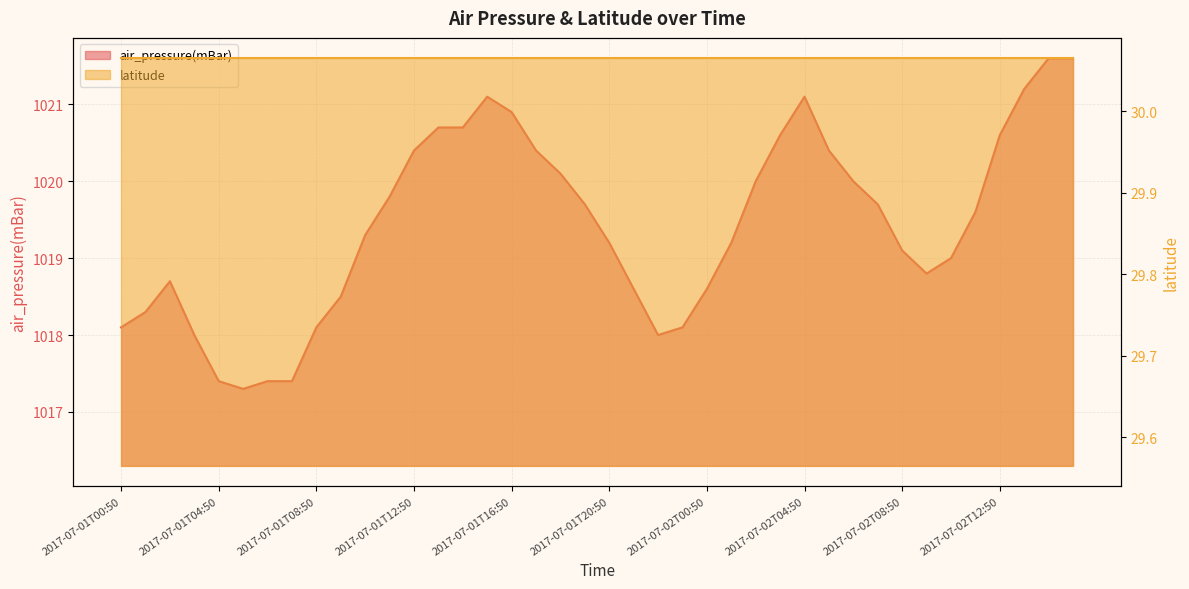

Rank the categories by value from lowest to highest.

2017-07-01T05:50, 2017-07-01T04:50, 2017-07-01T06:50, 2017-07-01T07:50, 2017-07-01T03:50, 2017-07-01T22:50, 2017-07-01T00:50, 2017-07-01T08:50, 2017-07-01T23:50, 2017-07-01T01:50, 2017-07-01T09:50, 2017-07-01T21:50, 2017-07-02T00:50, 2017-07-01T02:50, 2017-07-02T09:50, 2017-07-02T10:50, 2017-07-02T08:50, 2017-07-01T20:50, 2017-07-02T01:50, 2017-07-01T10:50, 2017-07-02T11:50, 2017-07-01T19:50, 2017-07-02T07:50, 2017-07-01T11:50, 2017-07-02T02:50, 2017-07-02T06:50, 2017-07-01T18:50, 2017-07-01T12:50, 2017-07-01T17:50, 2017-07-02T05:50, 2017-07-02T03:50, 2017-07-02T12:50, 2017-07-01T13:50, 2017-07-01T14:50, 2017-07-01T16:50, 2017-07-01T15:50, 2017-07-02T04:50, 2017-07-02T13:50, 2017-07-02T14:50, 2017-07-02T15:50